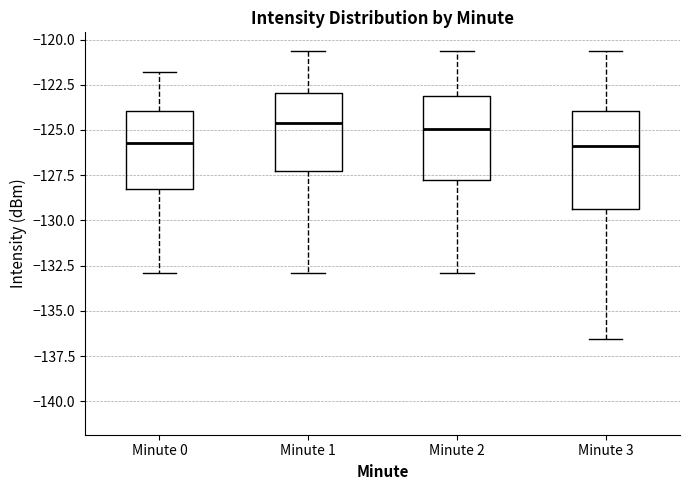

Where does the lower whisker of the box for Minute 1 end on the y-axis? The values are not printed on the chart, so give them approximately, as read against the axis.

-133.0